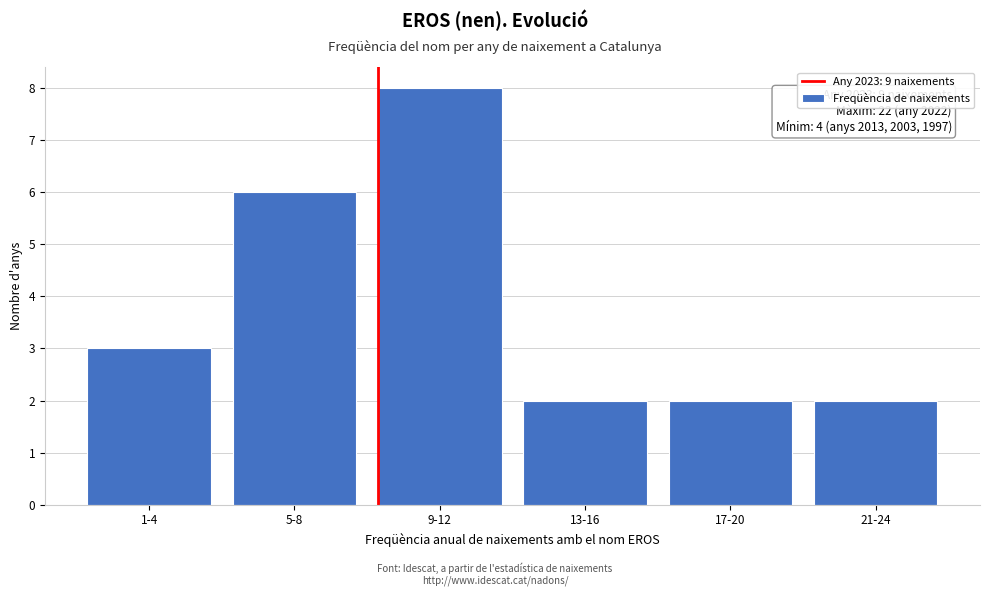

Reading right to left, transcribe all the data shown in this chart.

2	2	2	8	6	3